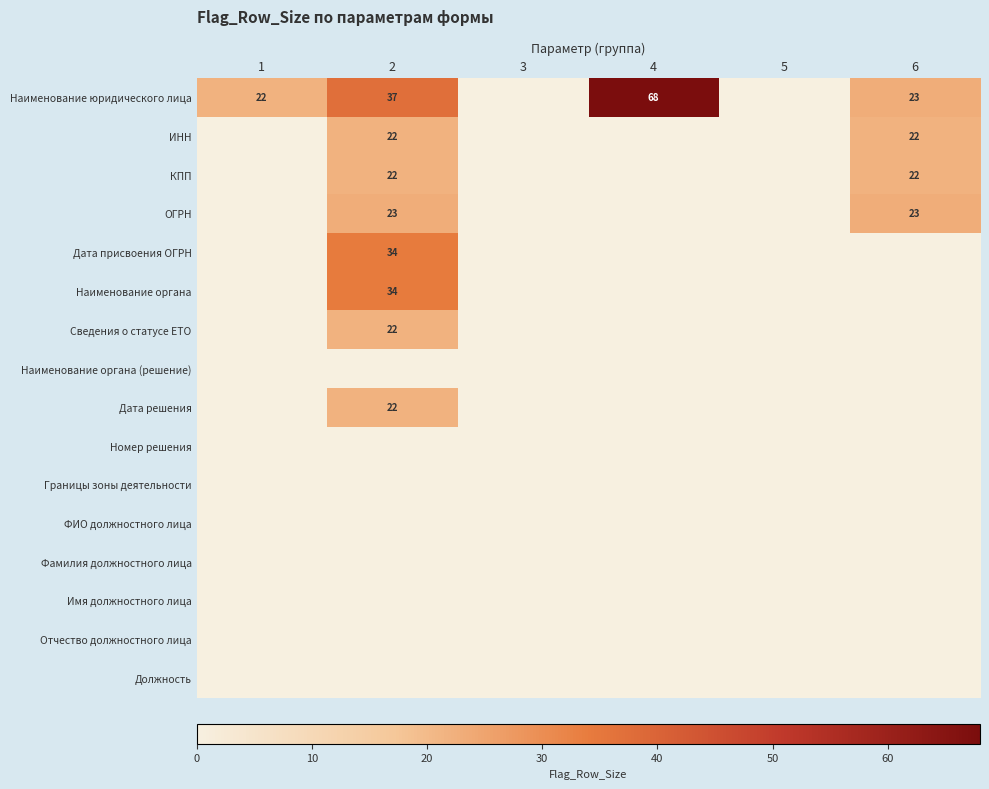

What is the difference between the Наименование юридического лица values at 4 and 2?

31